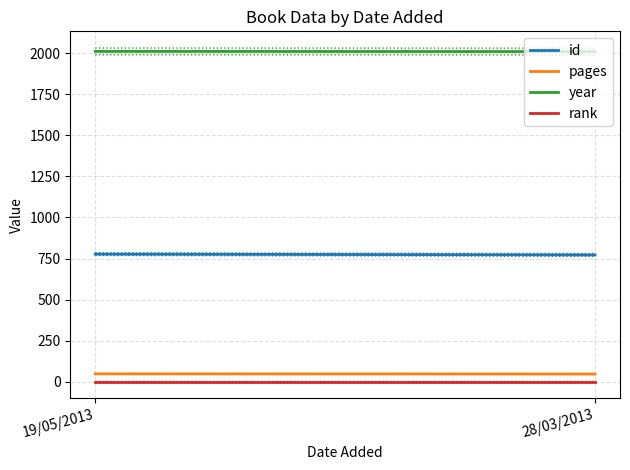

What is the label of the 2nd point from the left?

28/03/2013